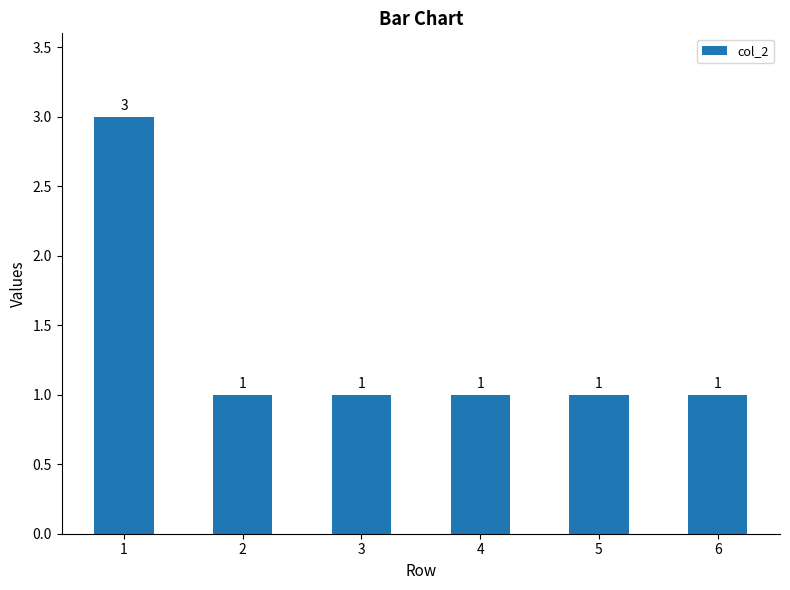

Approximately how many times larger is the value at 2 compared to 5?

1.0